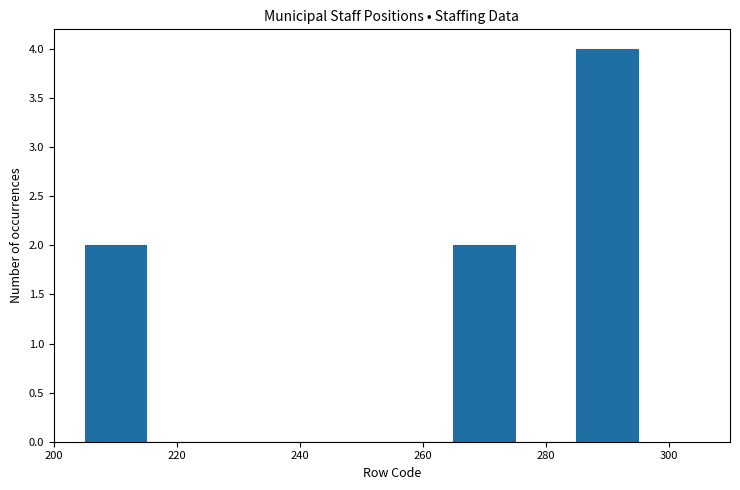

How tall is the bar that spans 205 to 215 on the x-axis? Neither the bar edges nor the heights are printed on the chart, so give them approximately, as read against the axes.

2